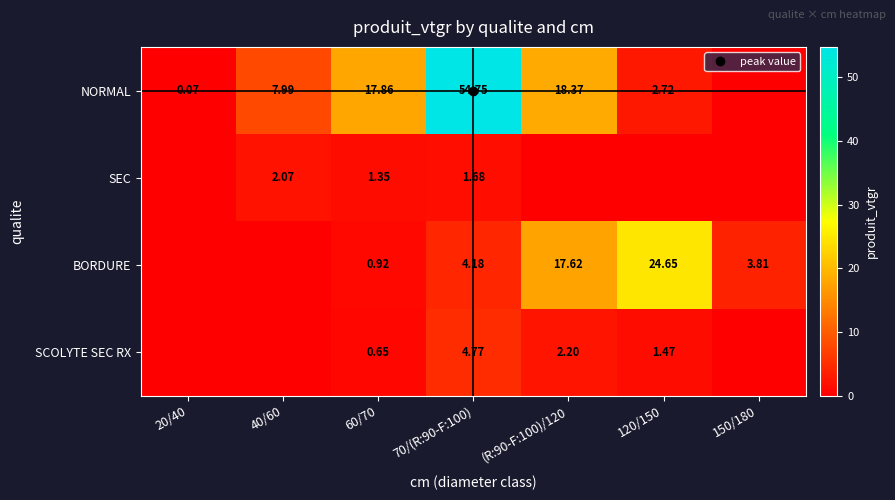

What is the difference between the second highest and second lowest values in the NORMAL series?

18.3